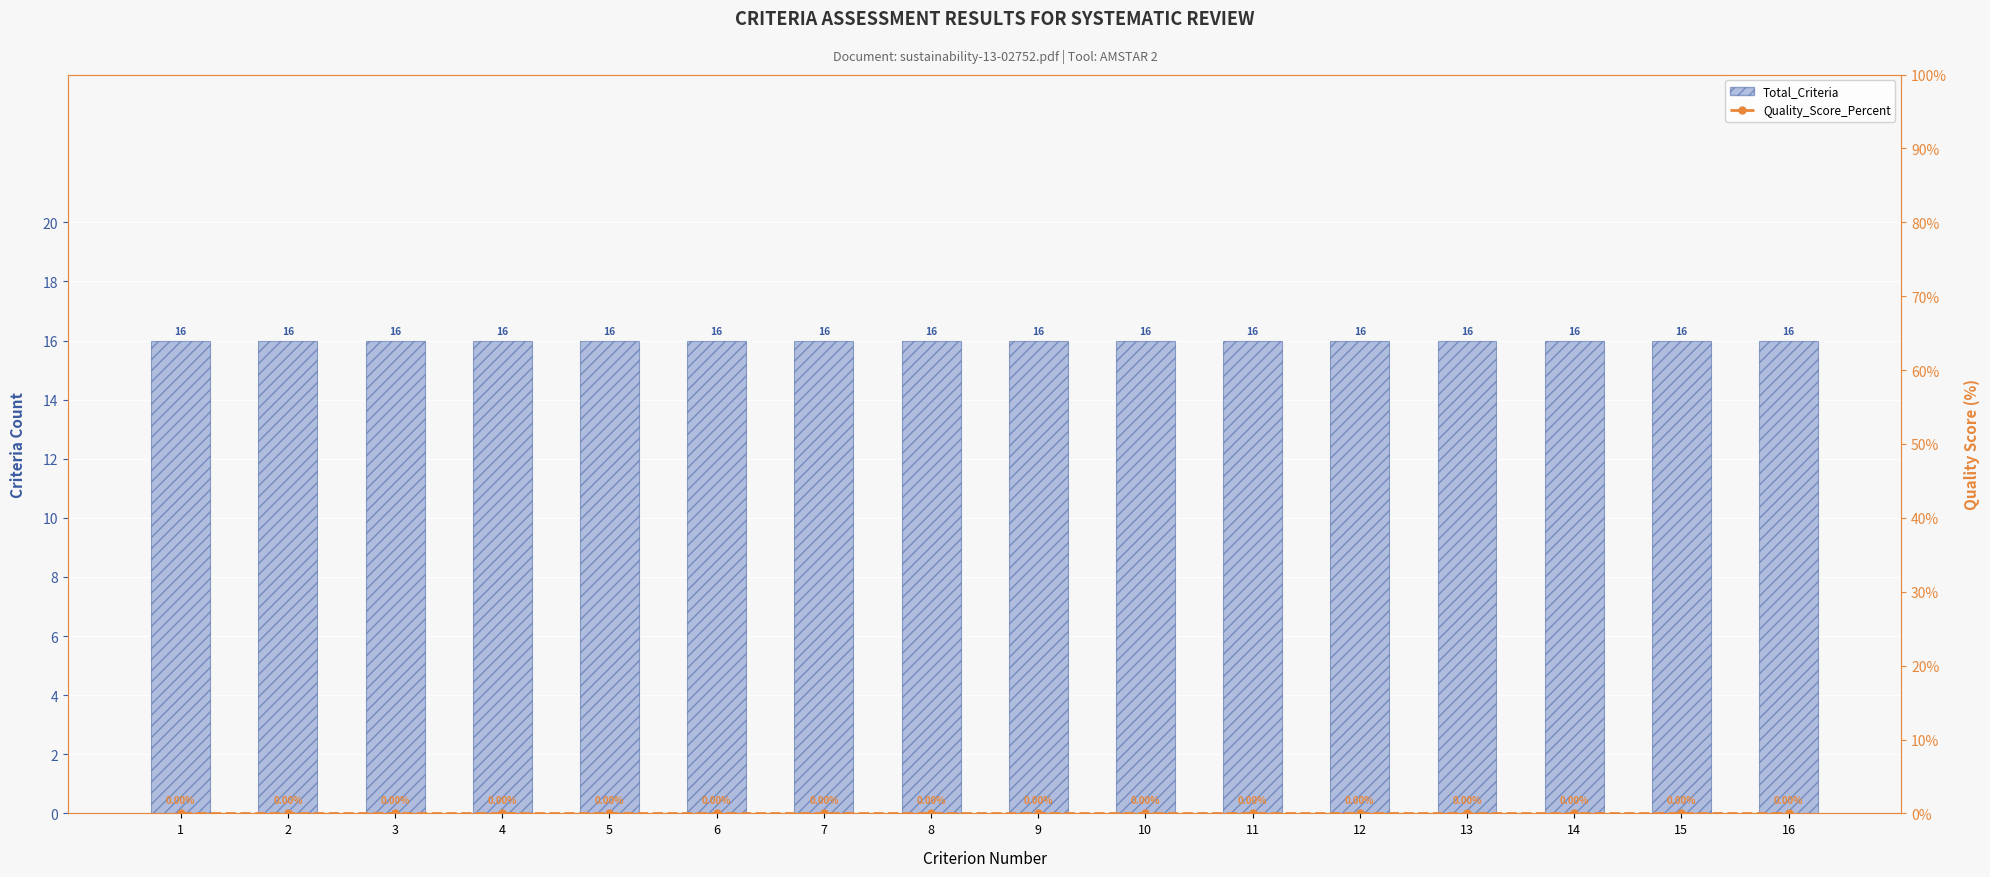

List the series in order of their overall mean, highest first.

Total_Criteria, Quality_Score_Percent